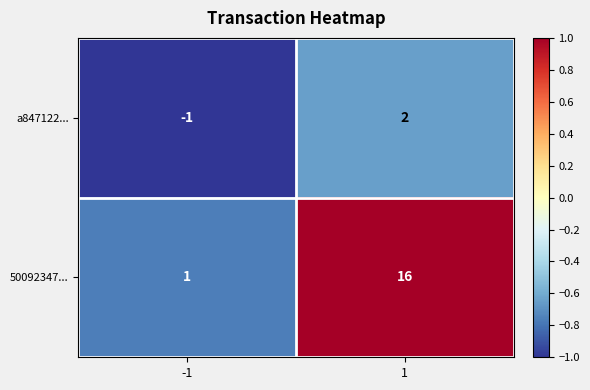

The 50092347... series shows 28 at 1. True or false?

False